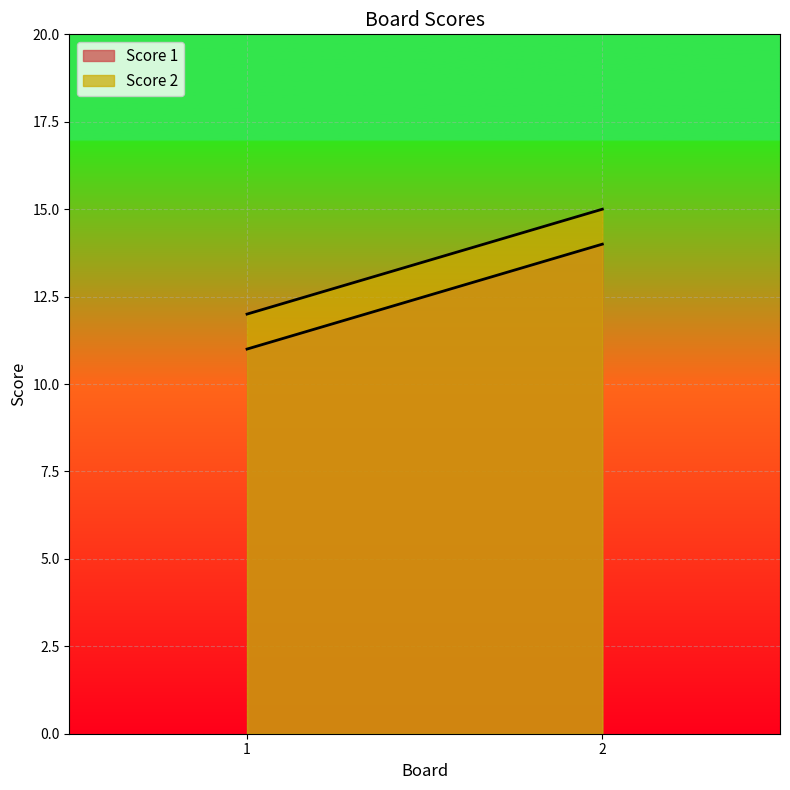

What is the spread (max minus min) of values at 1?

1